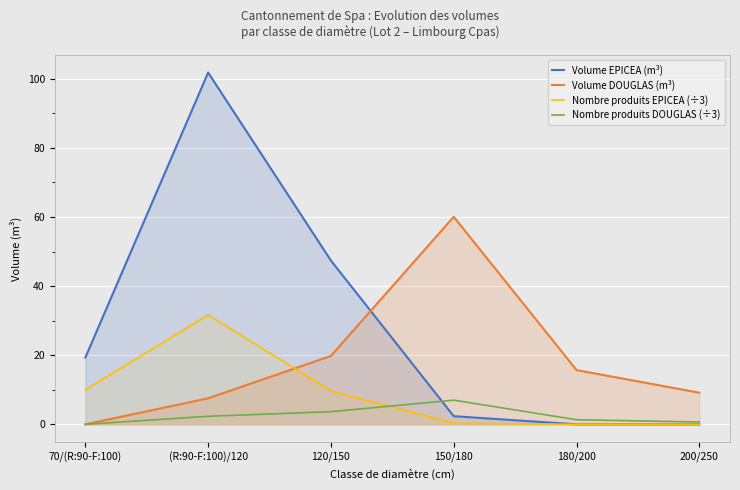

What is the average value of the Volume DOUGLAS (m³) series?

18.7